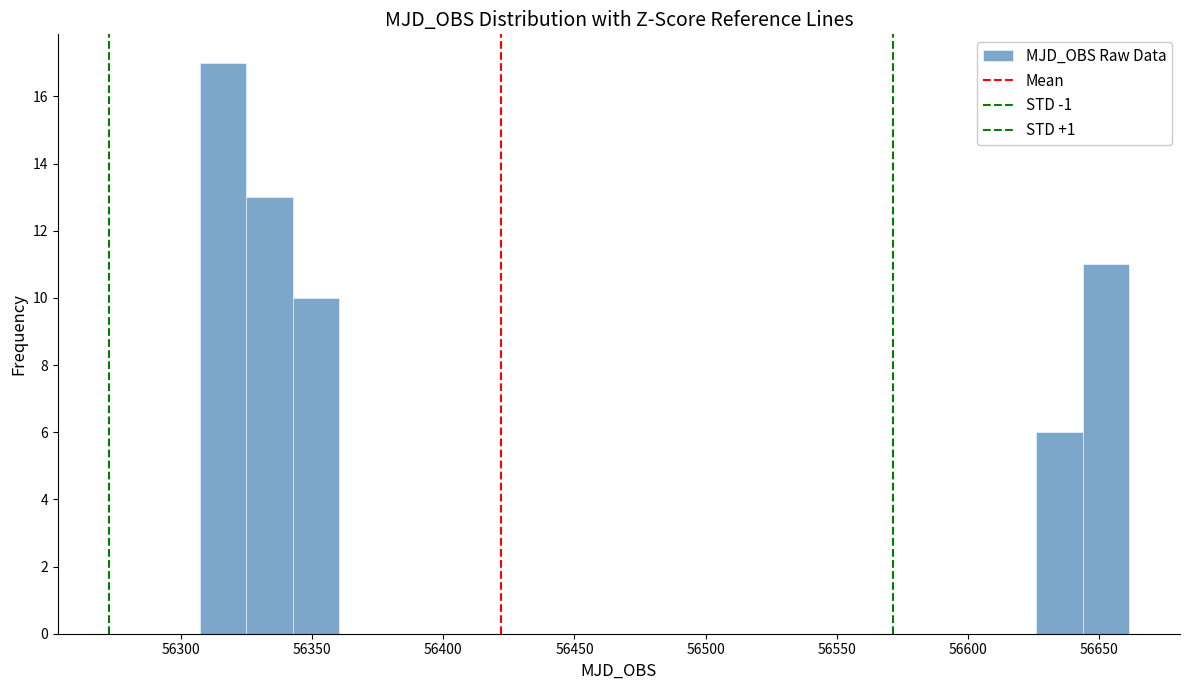

Around what value on the x-axis is the tallest bar? Give the approximate position of its centre, as read against the axis.

56315